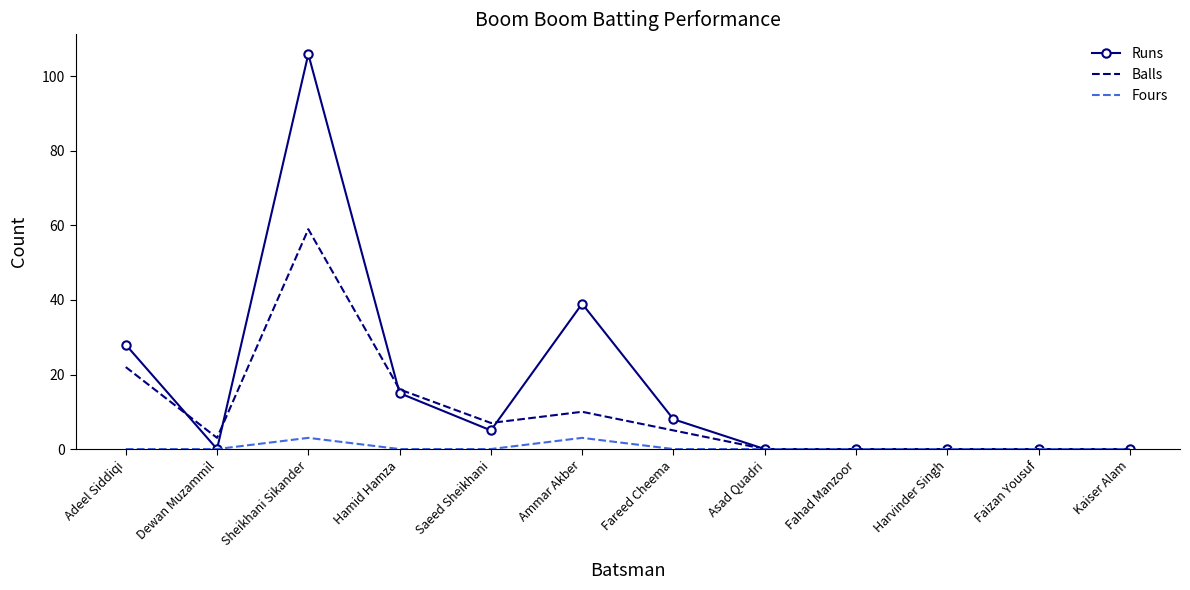

What is the maximum value for Balls?

59